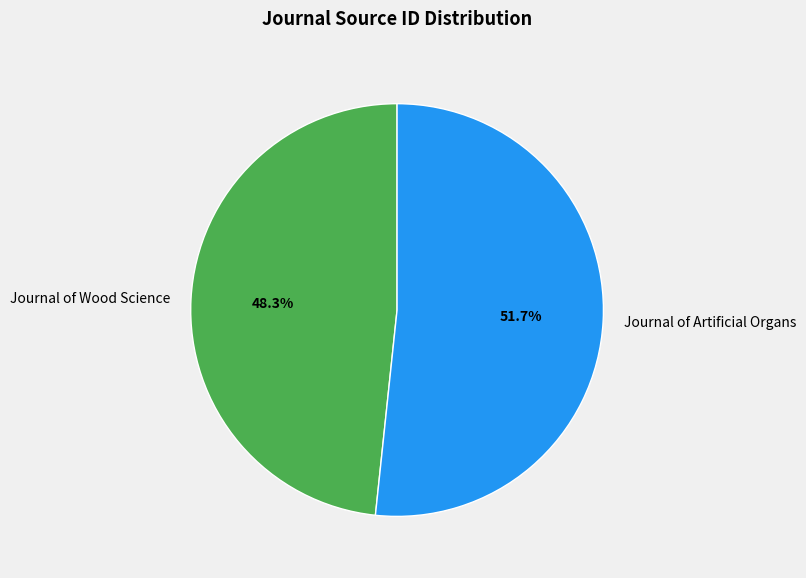

Is the sum of Journal of Artificial Organs and Journal of Wood Science greater than half?

Yes